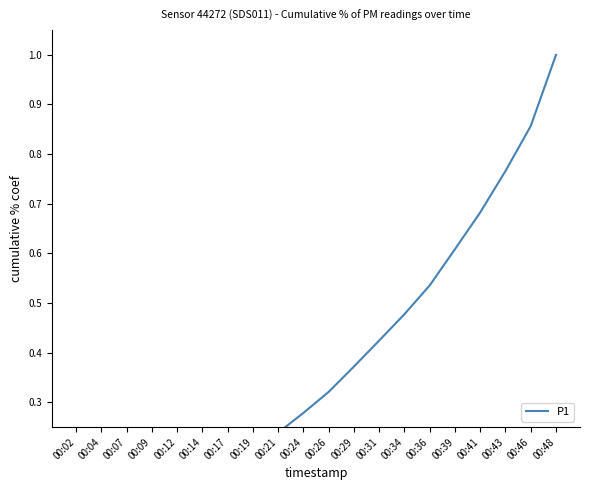

Reading right to left, extract all data points from this chart.

00:48=1.0	00:46=0.9	00:43=0.8	00:41=0.7	00:39=0.6	00:36=0.5	00:34=0.5	00:31=0.4	00:29=0.4	00:26=0.3	00:24=0.3	00:21=0.2	00:19=0.2	00:17=0.2	00:14=0.1	00:12=0.1	00:09=0.1	00:07=0.1	00:04=0.0	00:02=0.0